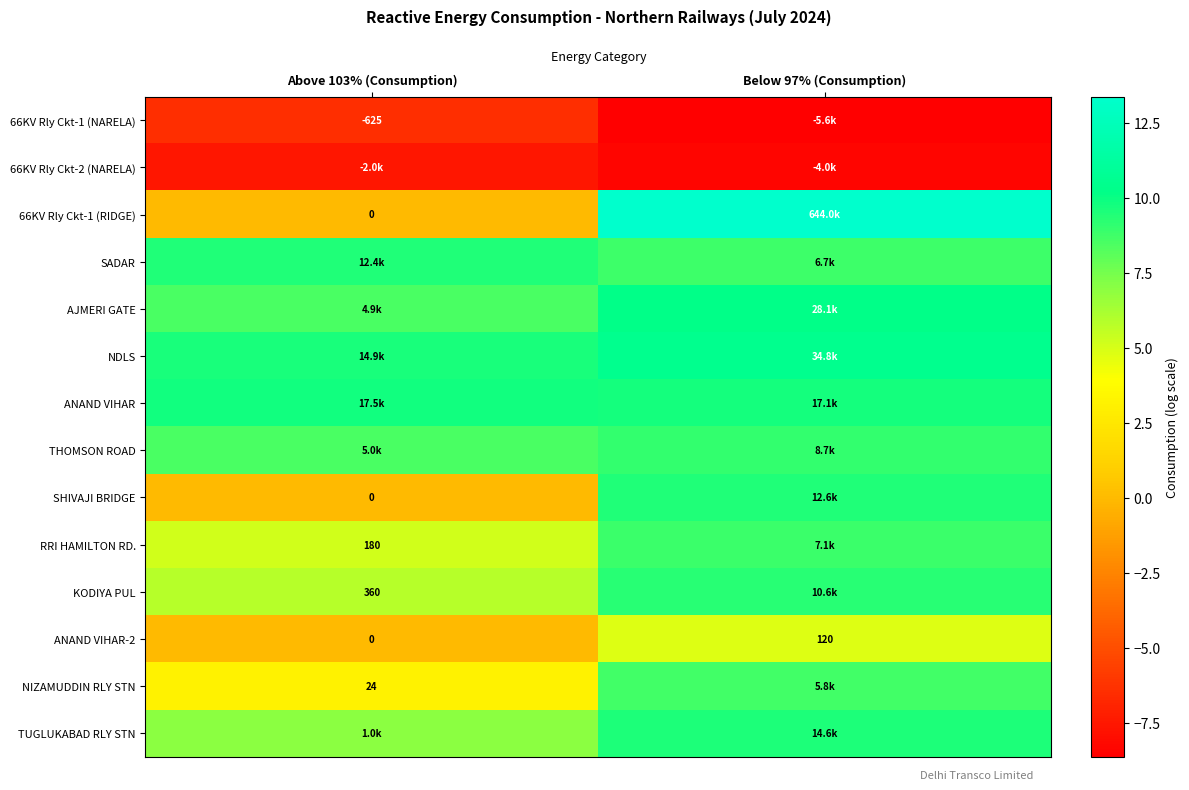

At which label does 66KV Rly Ckt-2 (NARELA) reach its peak?

Above 103% (Consumption)